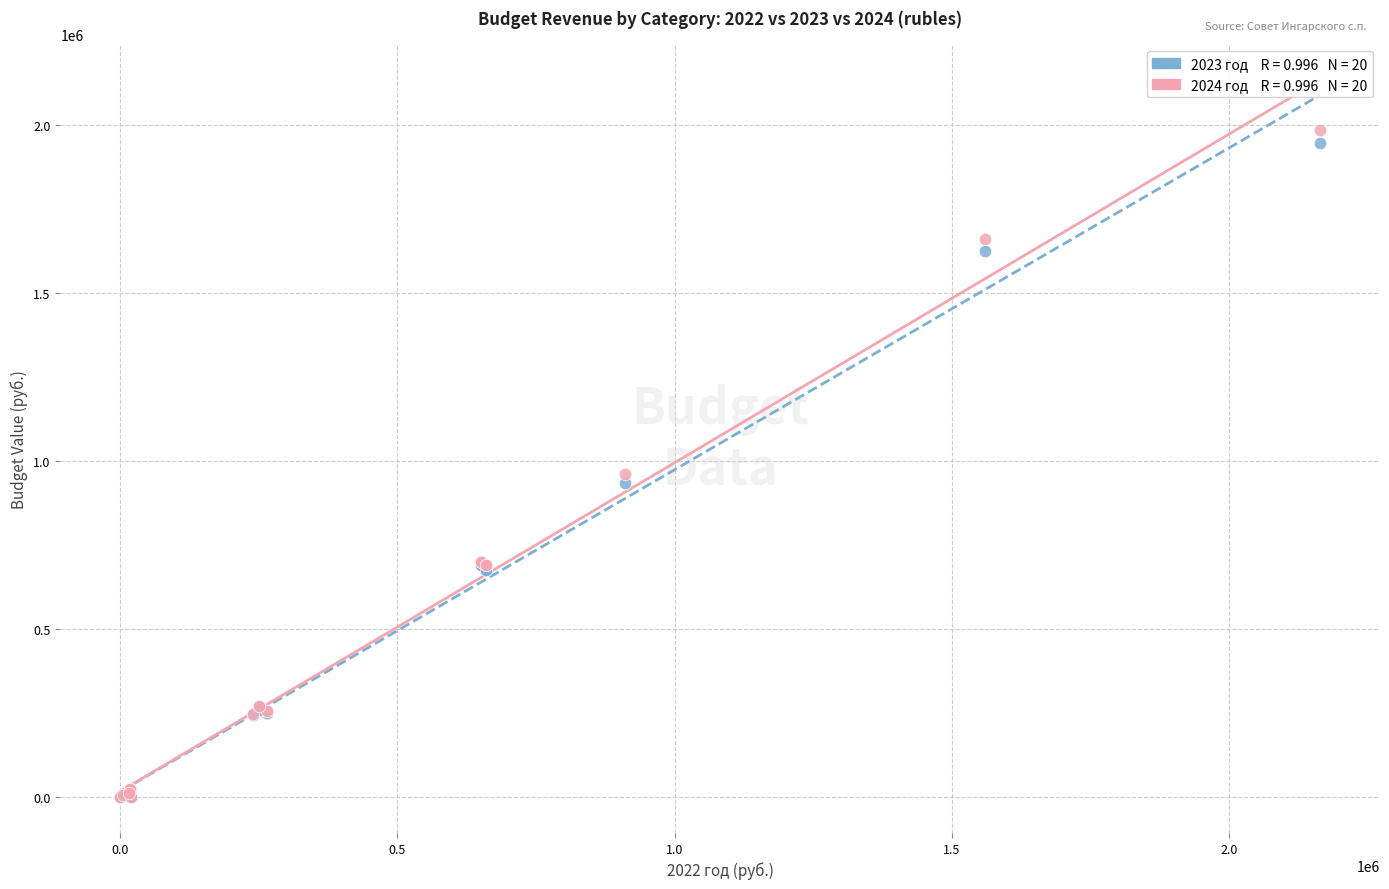

Across all series, what Y value is closest to 992880?

960000